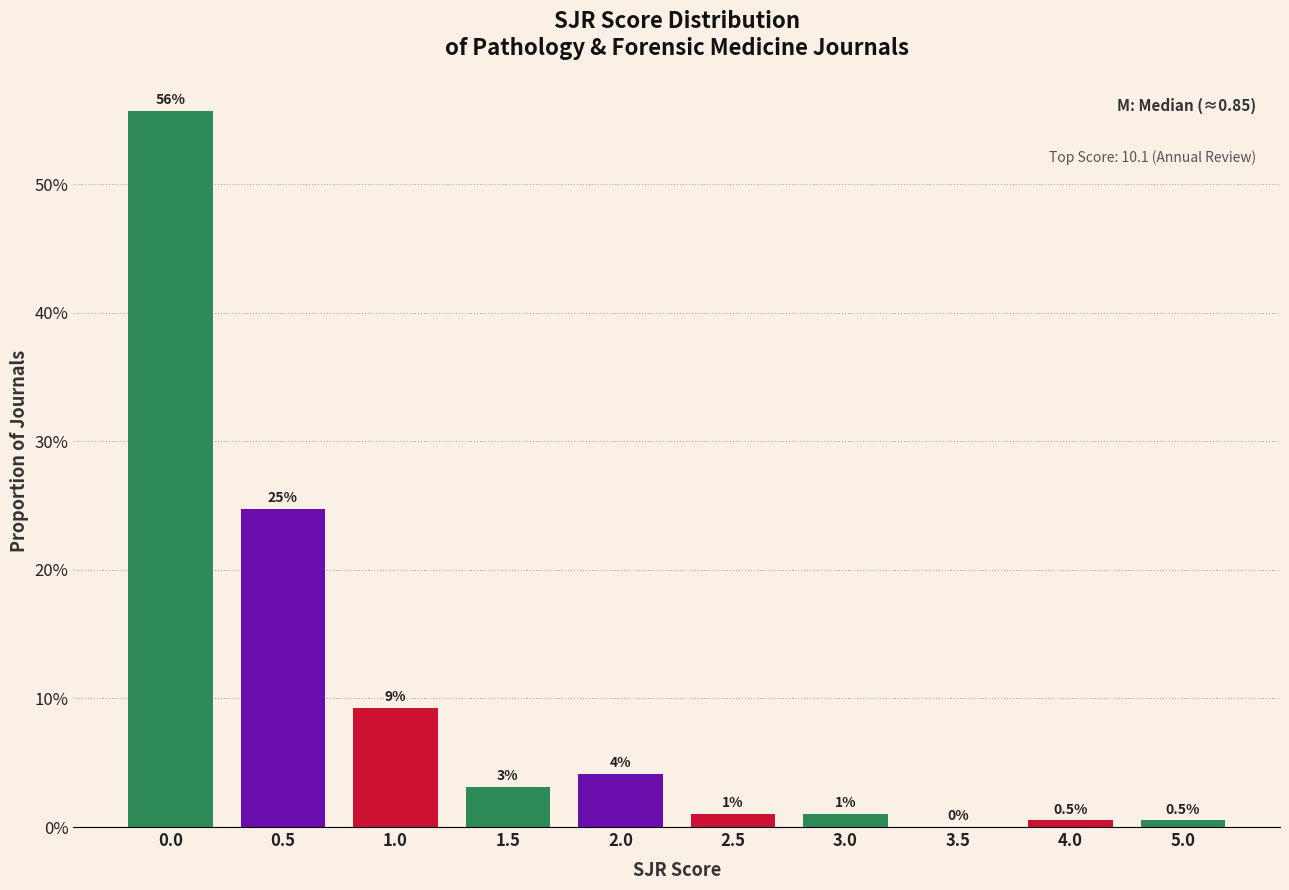

What is the greatest value displayed?

55.7